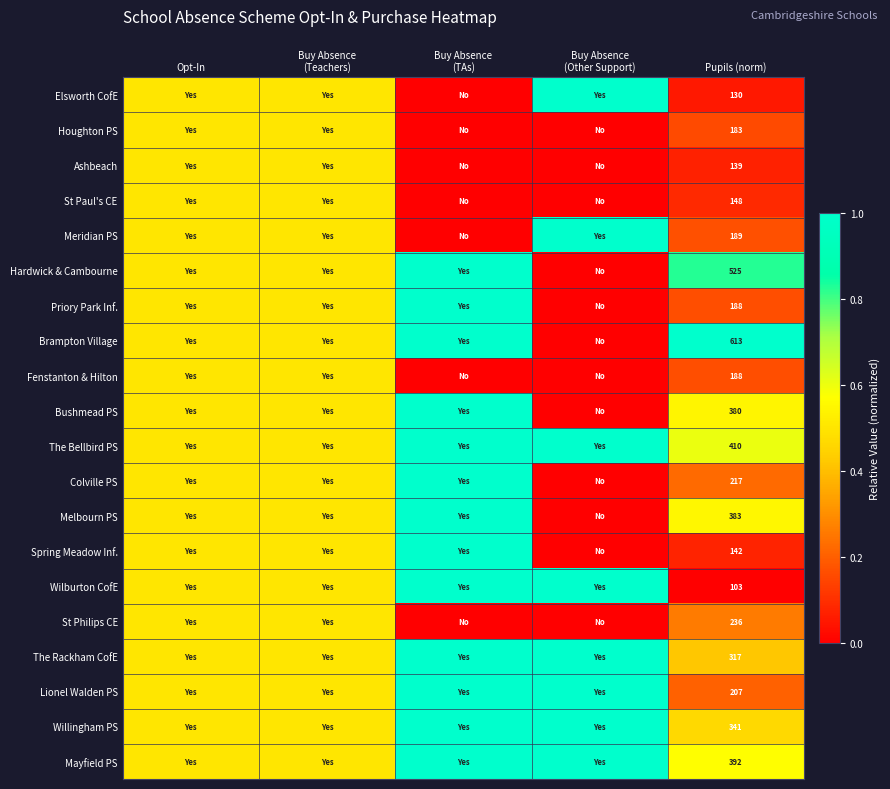

Is the value of Colville PS at Pupils (norm) greater than the value of Ashbeach at Pupils (norm)?

Yes